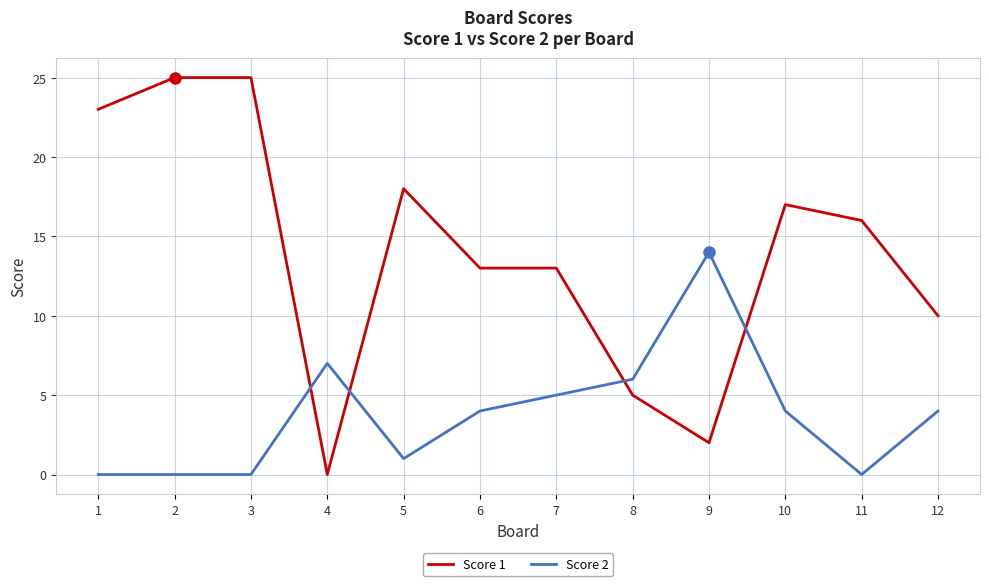

The Score 2 series shows -5 at 11. True or false?

False